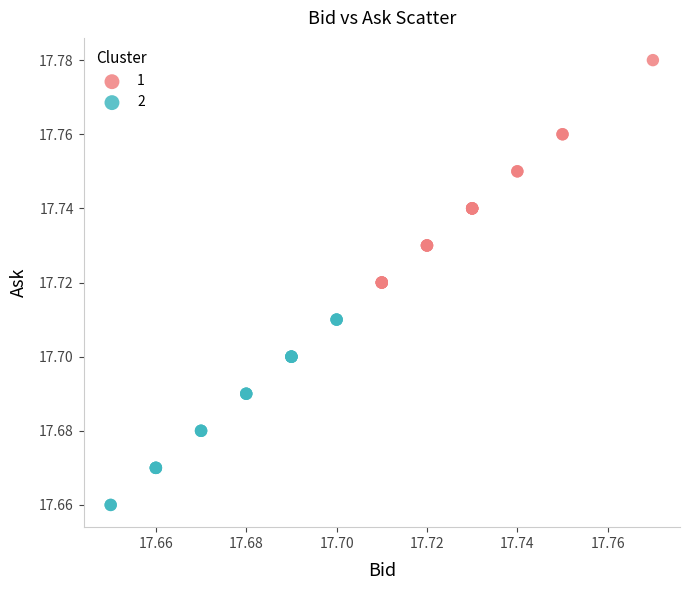

Which series has the widest spread of Y values?

1